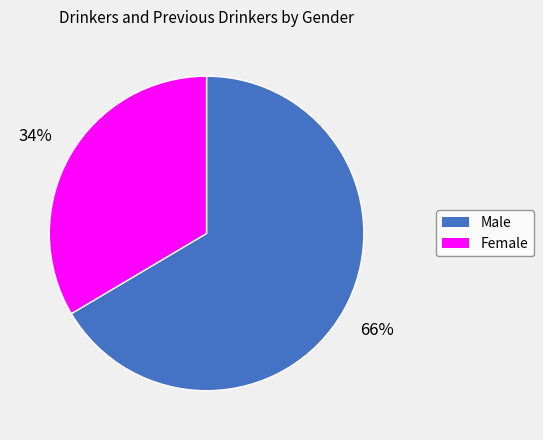

Combined, do Female and Male account for over 50%?

Yes